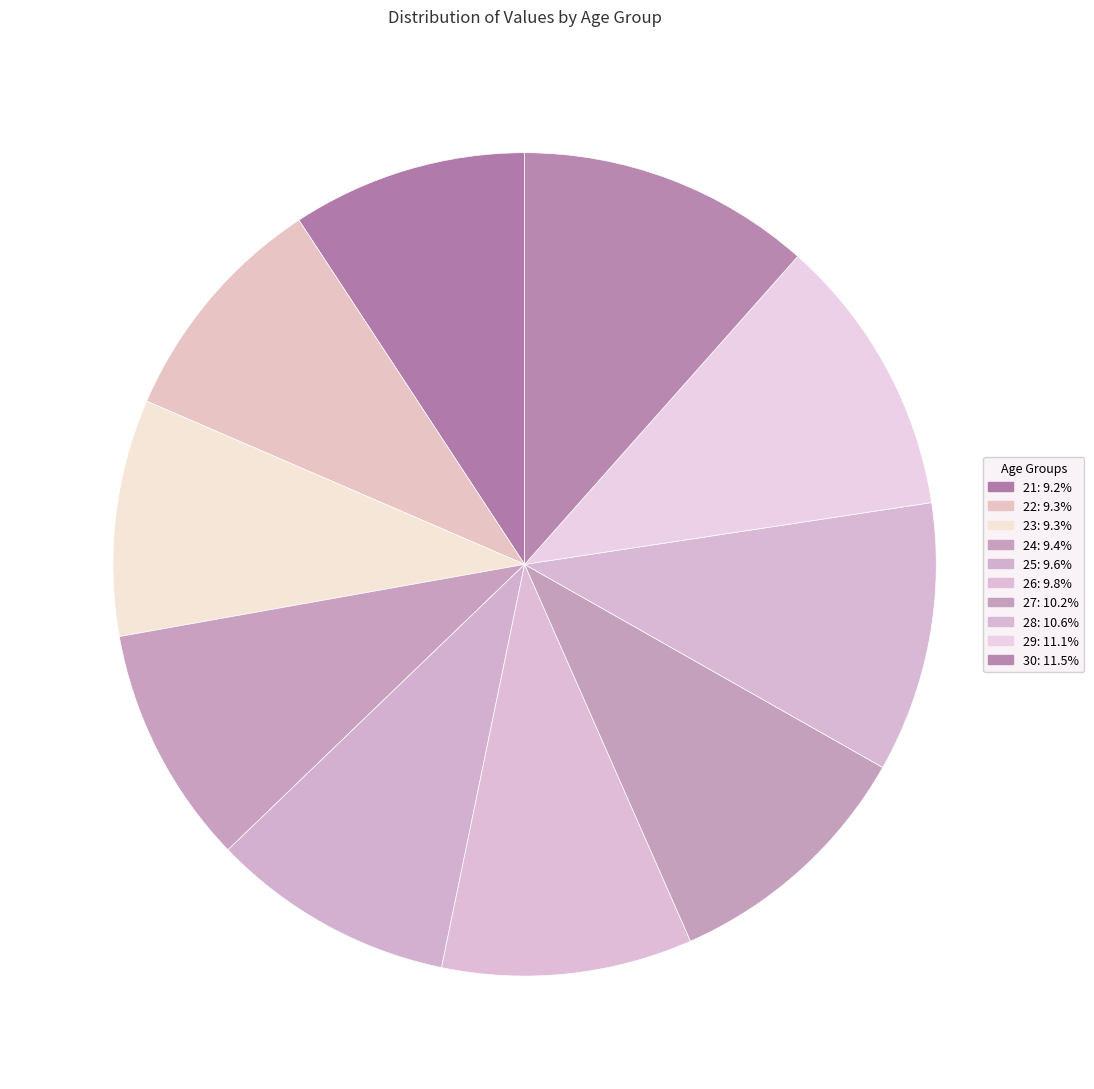

To the nearest percent, what is the difference between the 25 and 27 slice percentages?

1%